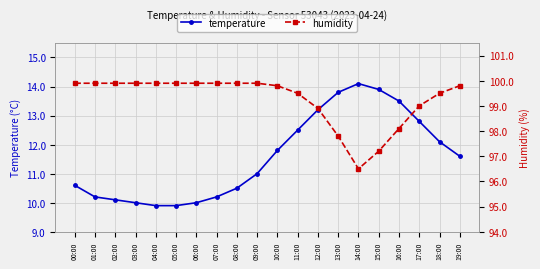

What value does the humidity series have at 03:00?

99.9